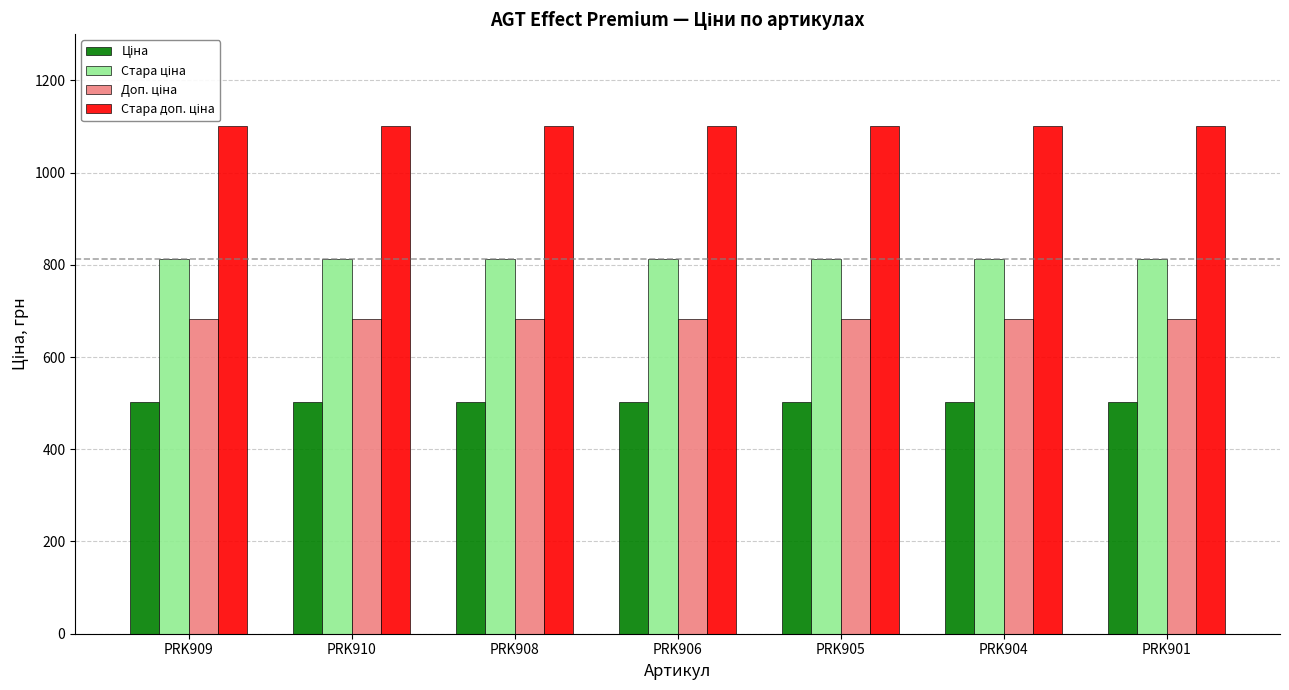

What is the total value across all series at PRK909?

3099.2